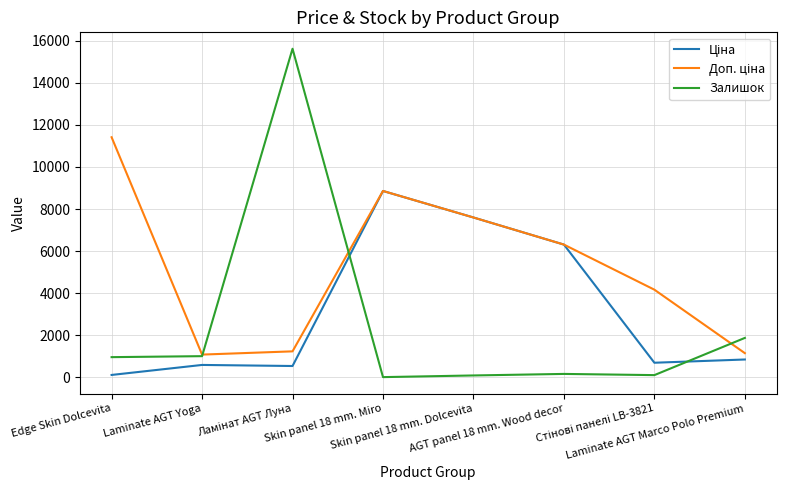

What is the maximum value shown in the chart?

15615.0